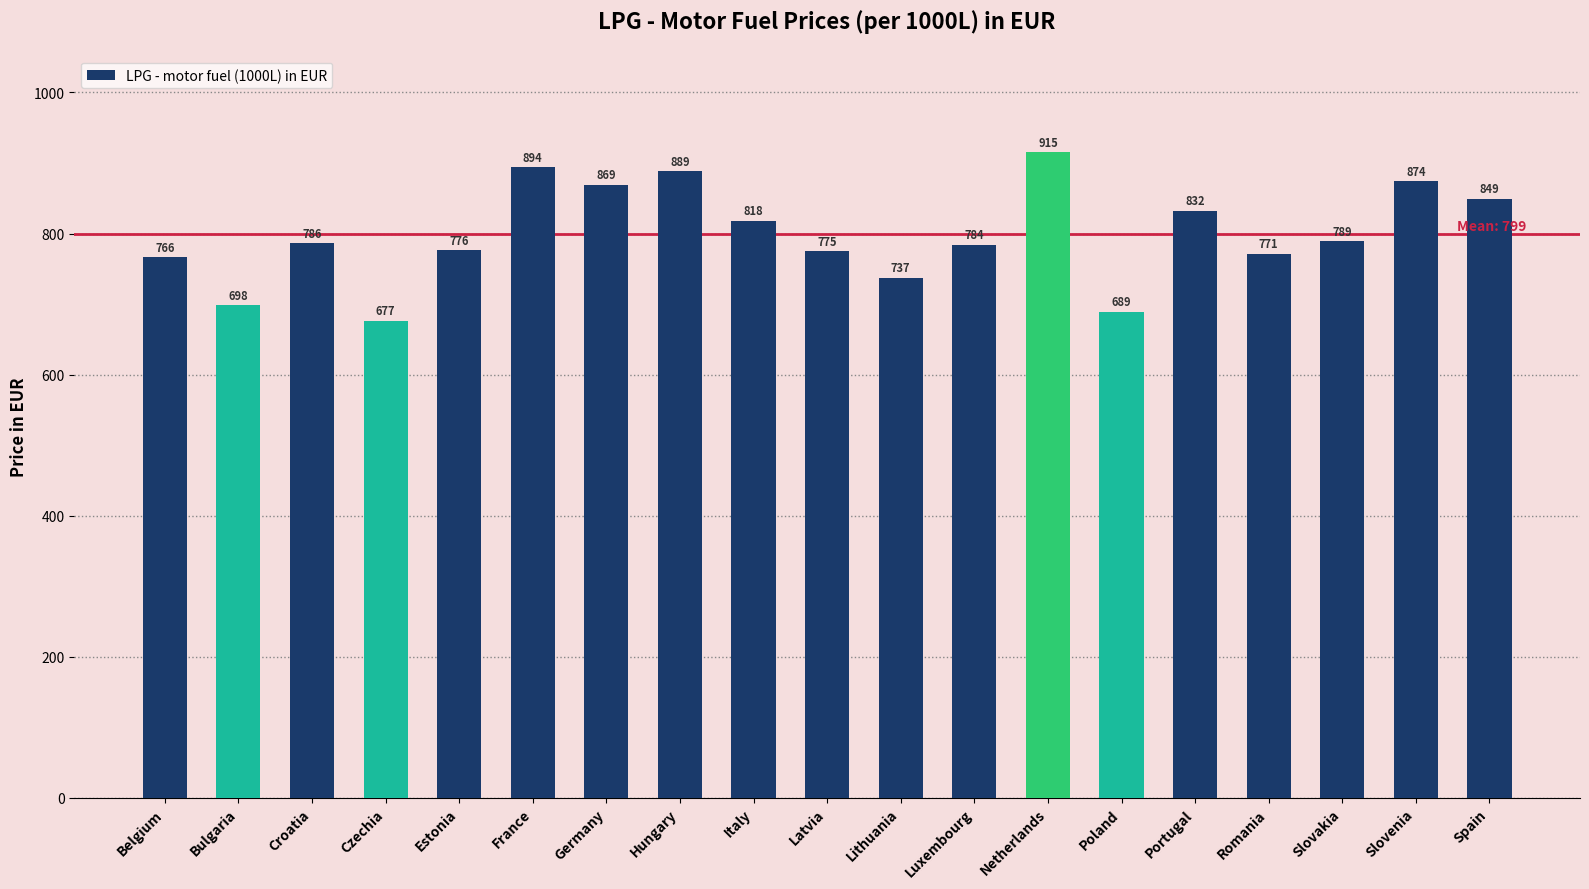

How many data points are less than 786?

9